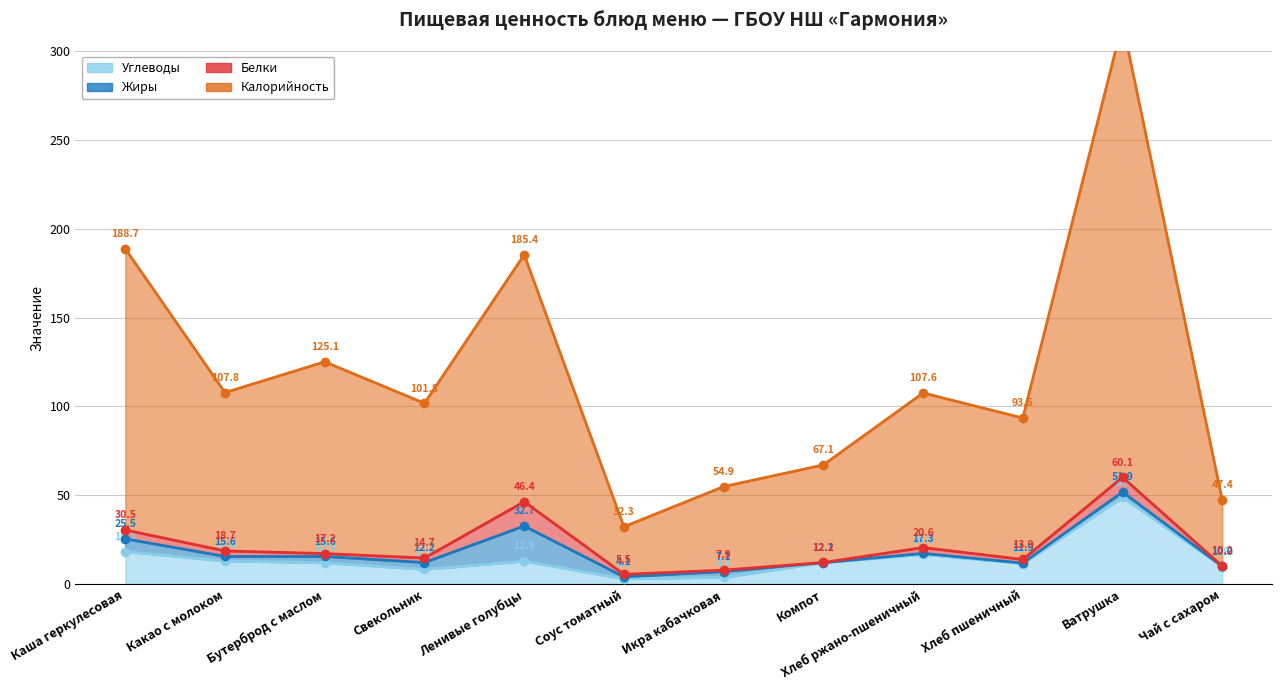

The Калорийность series shows 73.2 at Хлеб ржано-пшеничный. True or false?

False